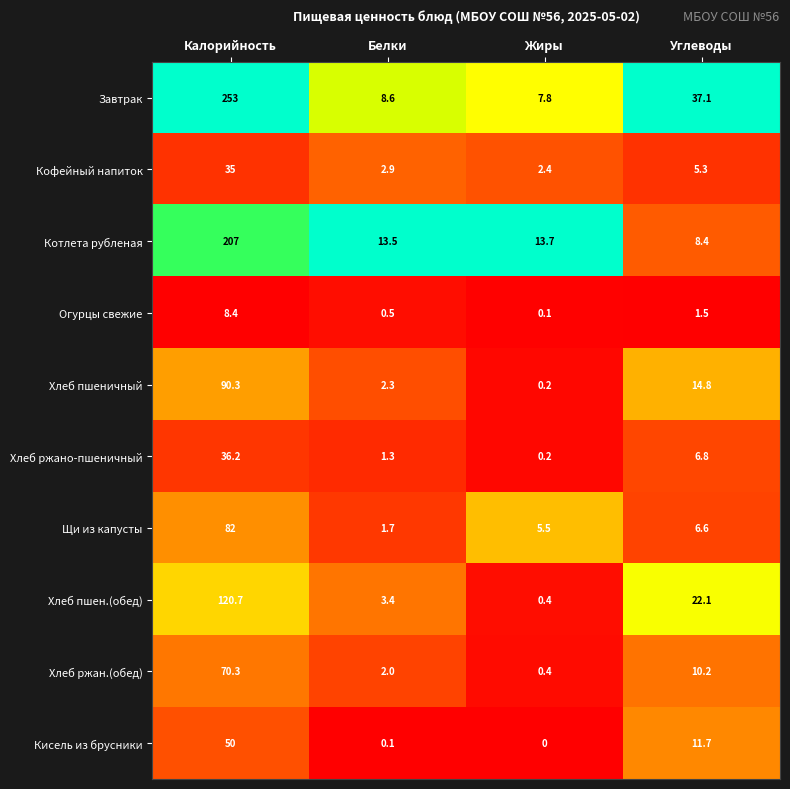

The value of Щи из капусты at Углеводы is 1.9. True or false?

False